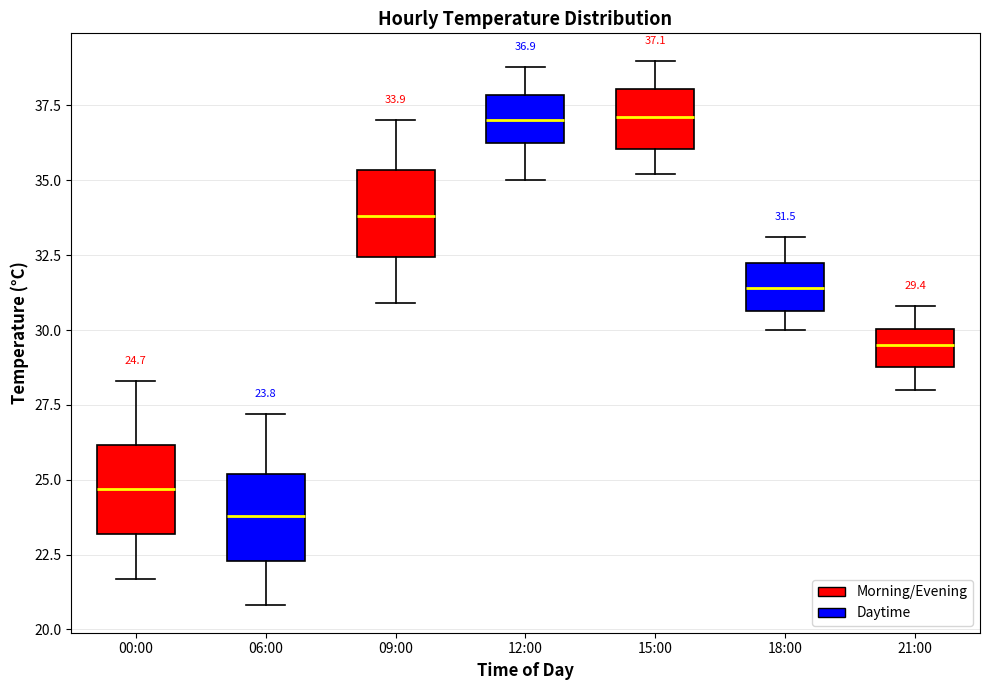

Which box has the lowest median line?

06:00